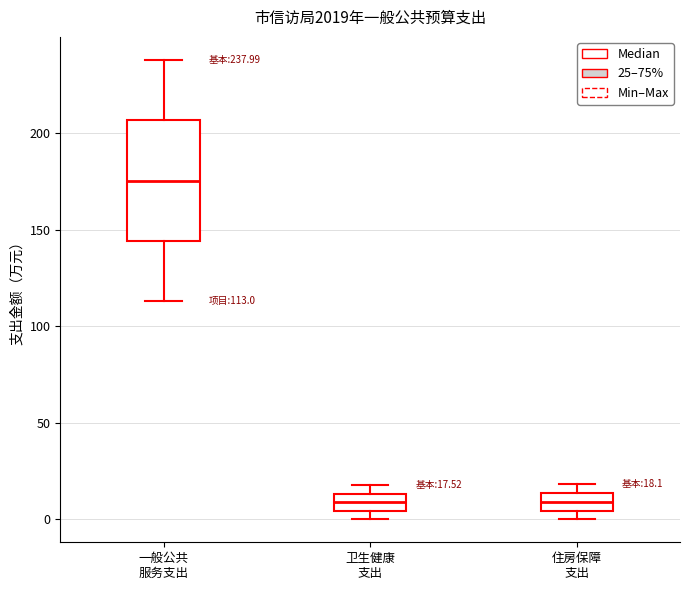

Comparing the boxes themselves (not the whiskers), which one is the tallest?

一般公共 服务支出